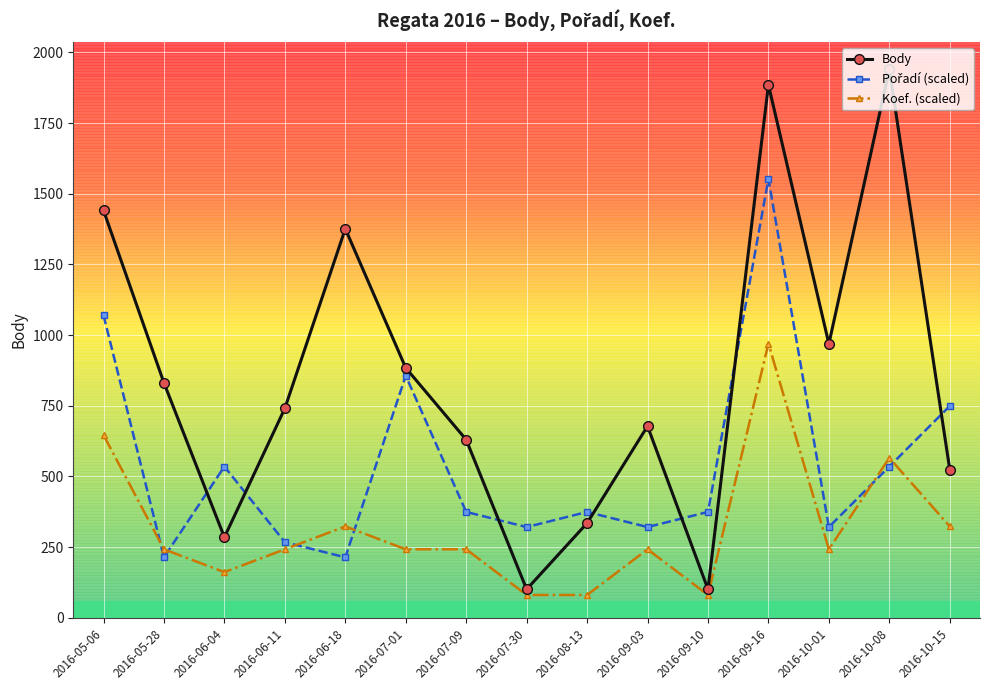

What is the difference between the Body values at 2016-06-18 and 2016-06-04?

1091.0